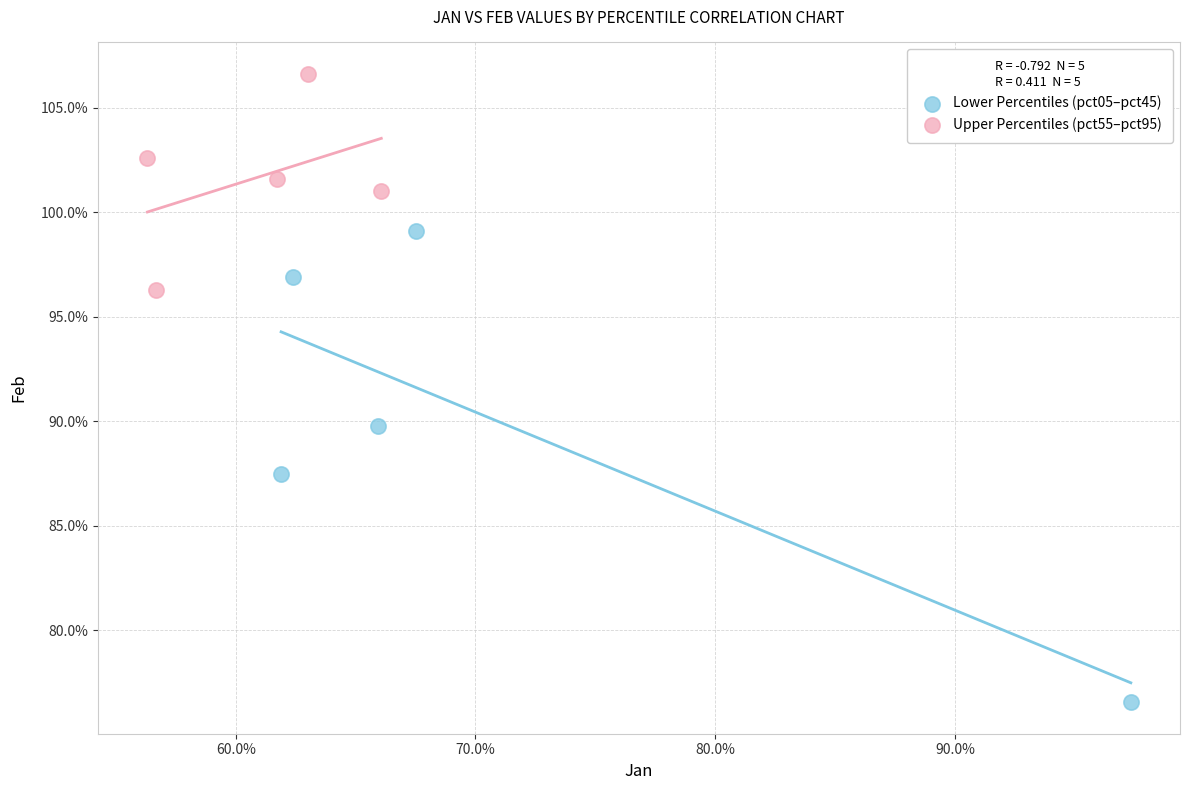

Which series has the widest spread of Y values?

Lower Percentiles (pct05–pct45)